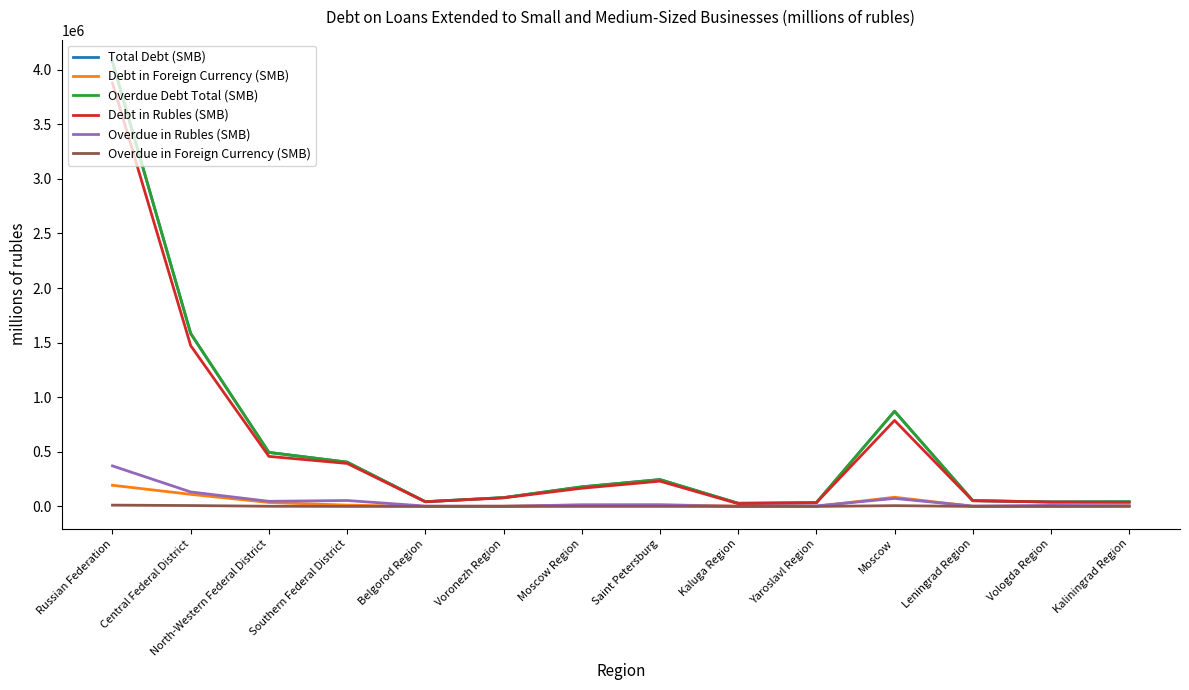

Is this an area chart (filled region under the line)?

No